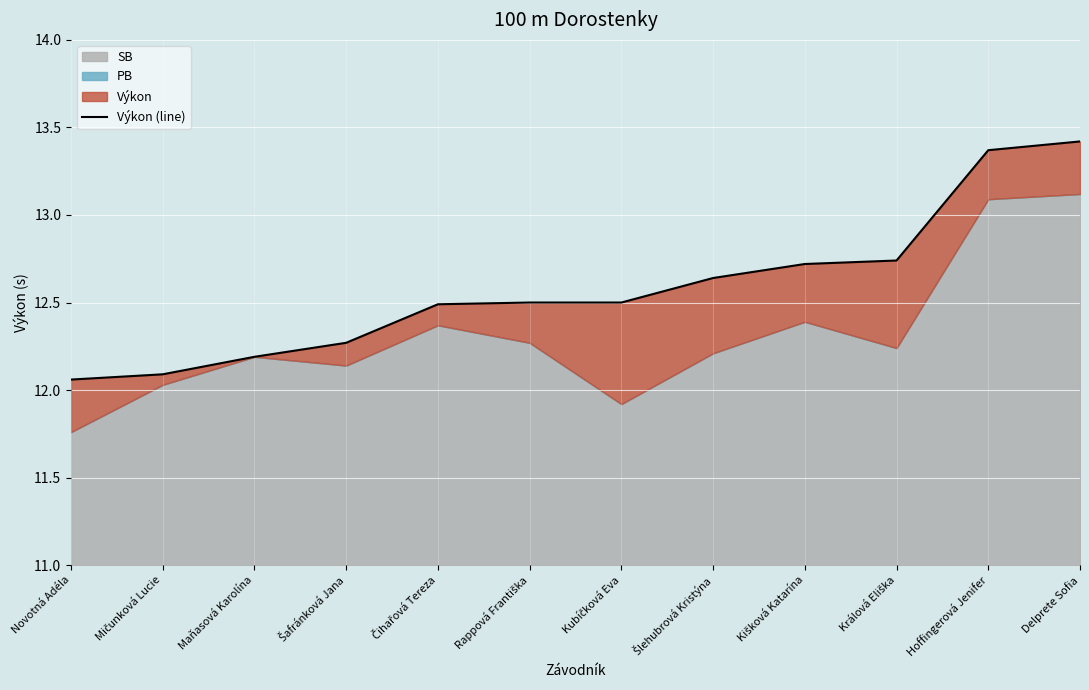

Reading left to right, list all the values displayed in this chart.

12.1	12.1	12.2	12.3	12.5	12.5	12.5	12.6	12.7	12.7	13.4	13.4